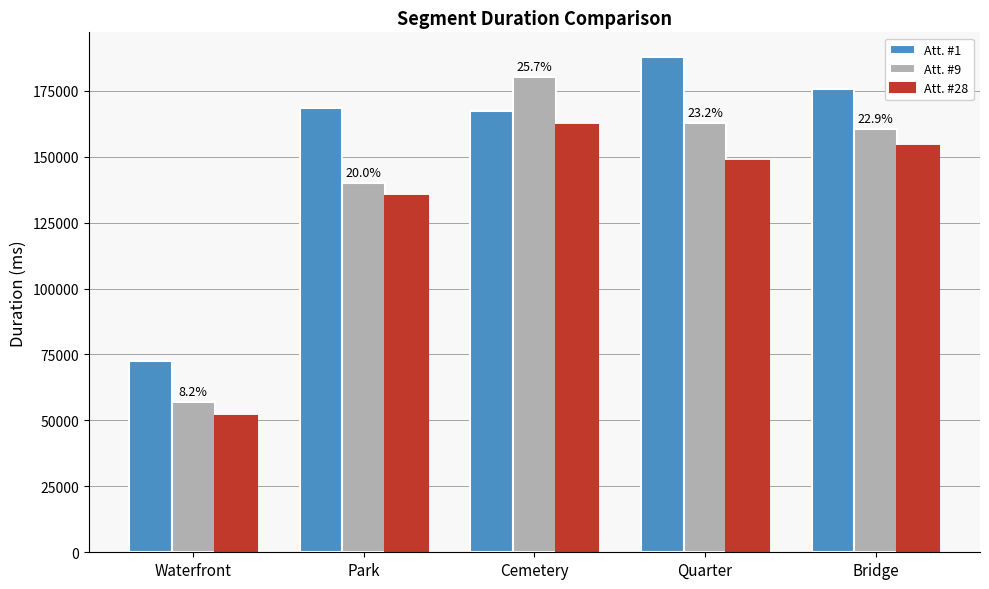

What is the greatest value displayed?

187732